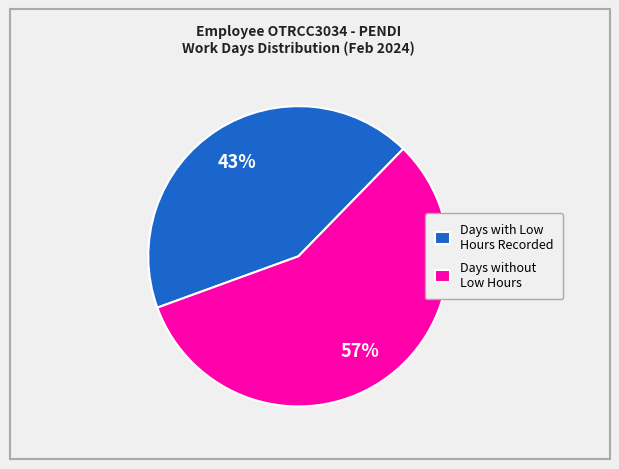

What is the largest slice in the pie chart?

Days without Low Hours